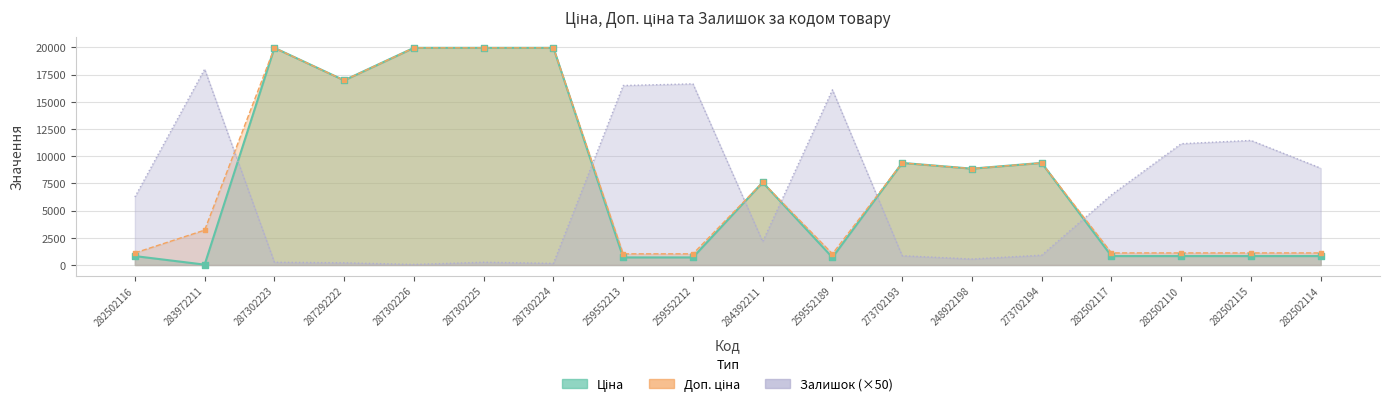

At how many categories does at least one series exceed 3733?

18